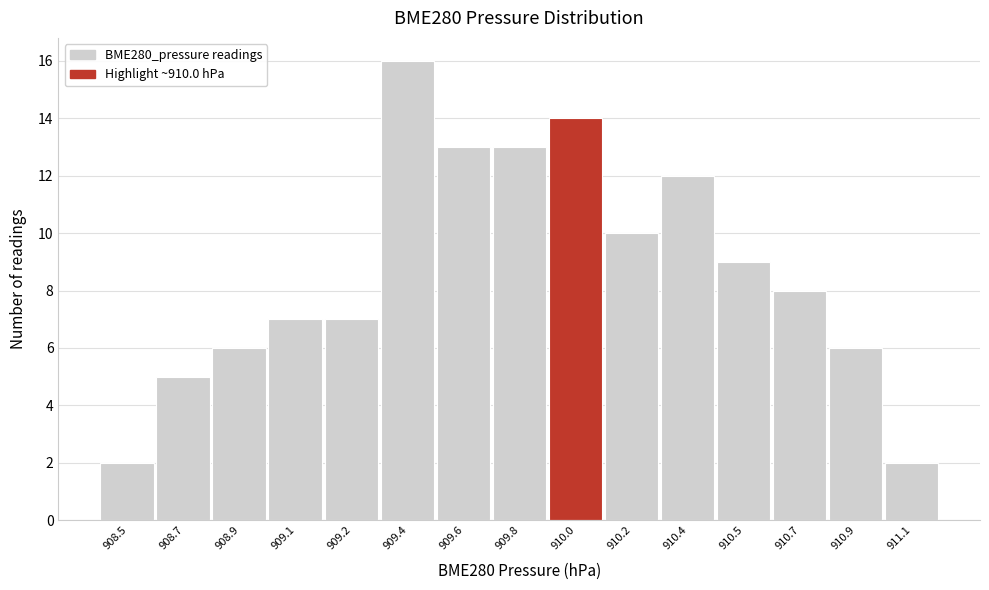

Reading right to left, transcribe all the data shown in this chart.

911.1=2	910.9=6	910.7=8	910.5=9	910.4=12	910.2=10	910.0=14	909.8=13	909.6=13	909.4=16	909.2=7	909.1=7	908.9=6	908.7=5	908.5=2